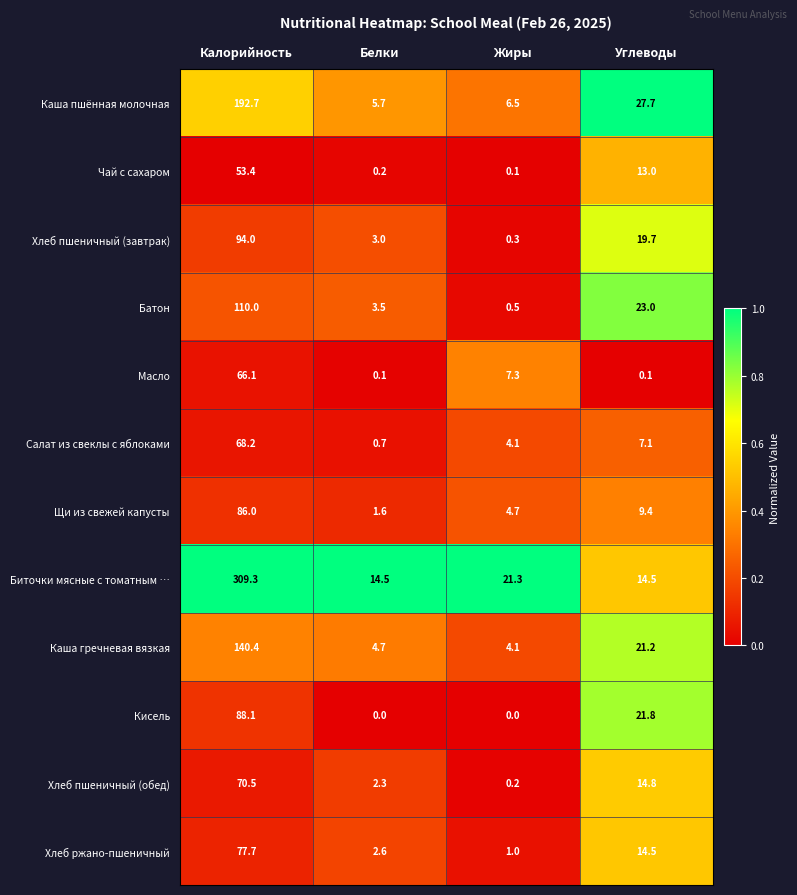

What is the maximum value shown in the chart?

309.3